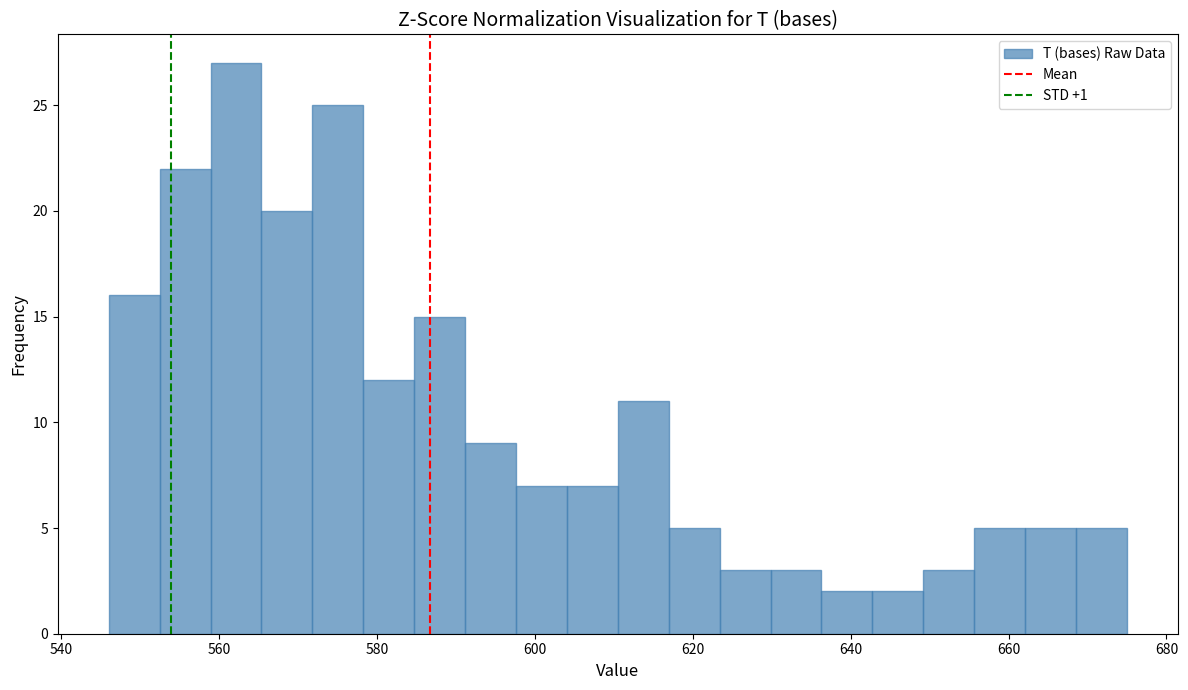

Around what value on the x-axis is the tallest bar? Give the approximate position of its centre, as read against the axis.

562